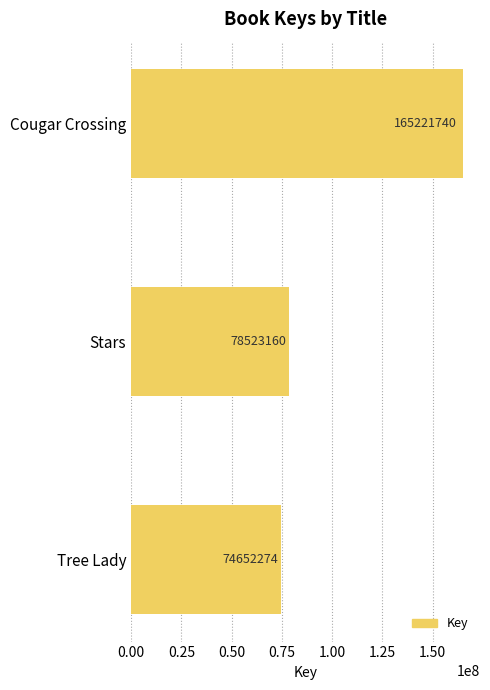

Rank the categories by value from highest to lowest.

Cougar Crossing, Stars, Tree Lady